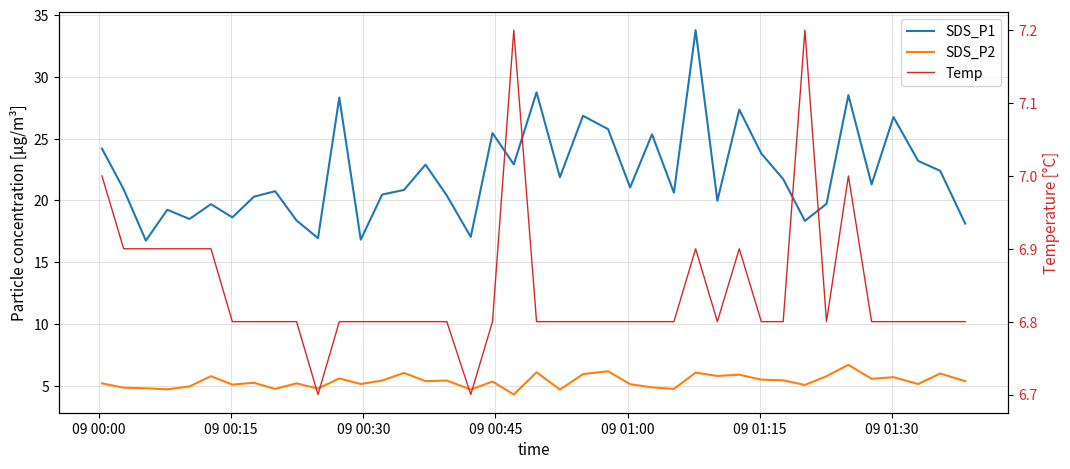

True or false: SDS_P2 and Temp intersect in this chart.

False